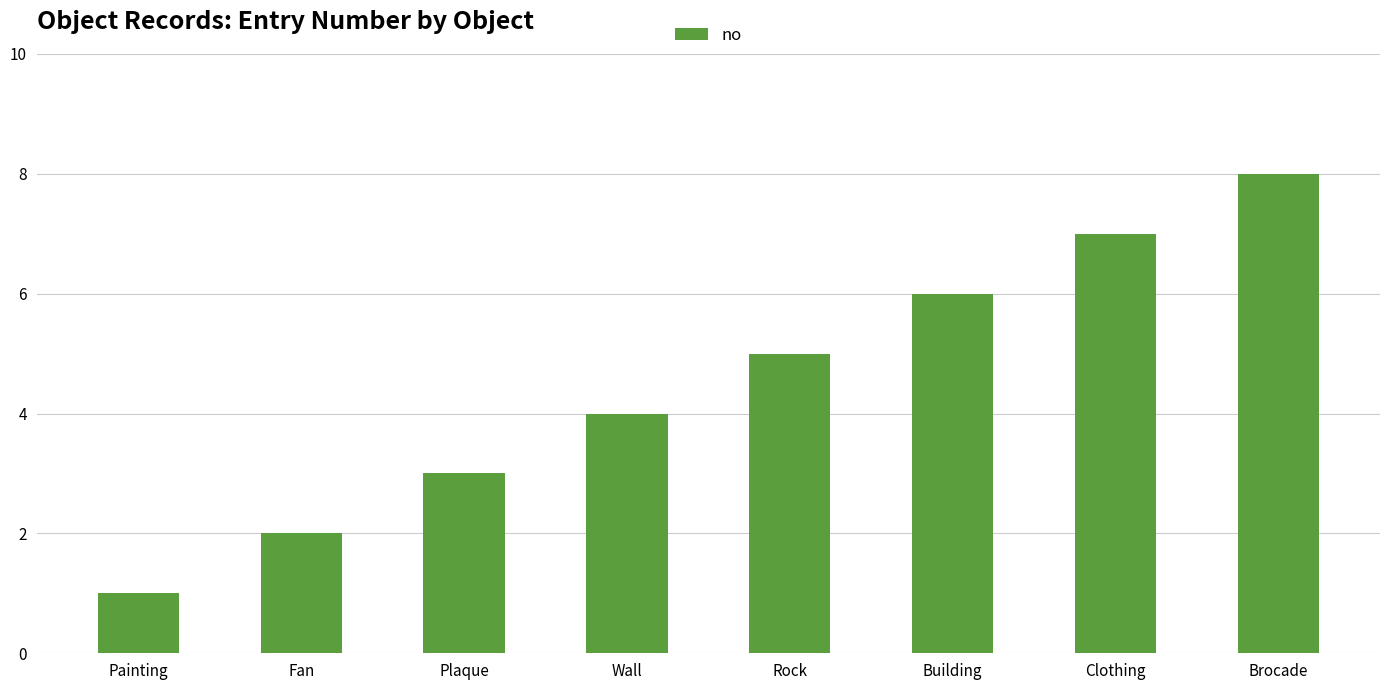

What is the label of the 4th bar from the left?

Wall